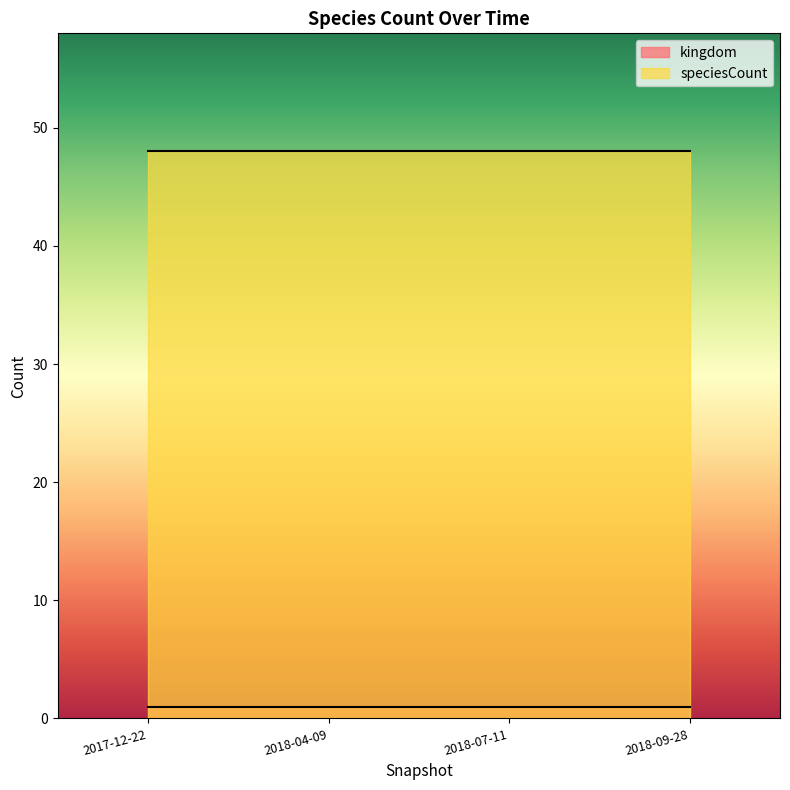

Which series has the largest total across all categories?

speciesCount